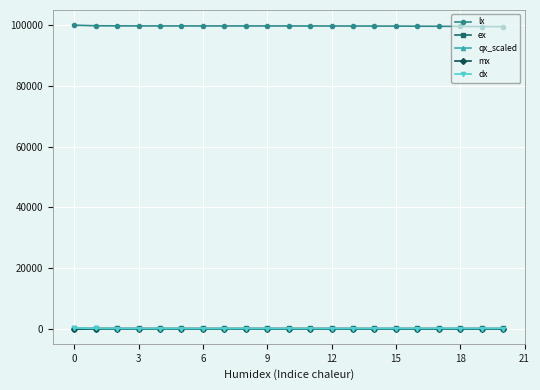

What is the value of the ex point at the 2nd from the left?

79.8